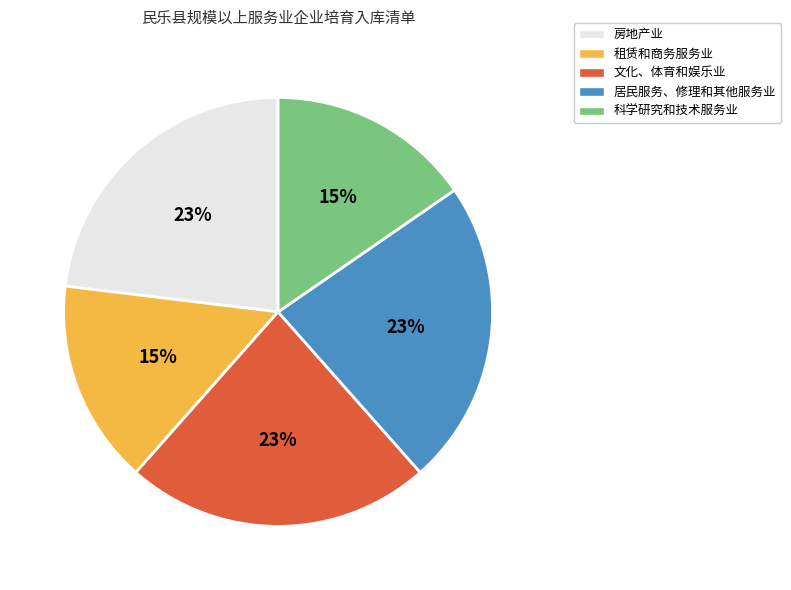

Which has a higher value, 文化、体育和娱乐业 or 租赁和商务服务业?

文化、体育和娱乐业